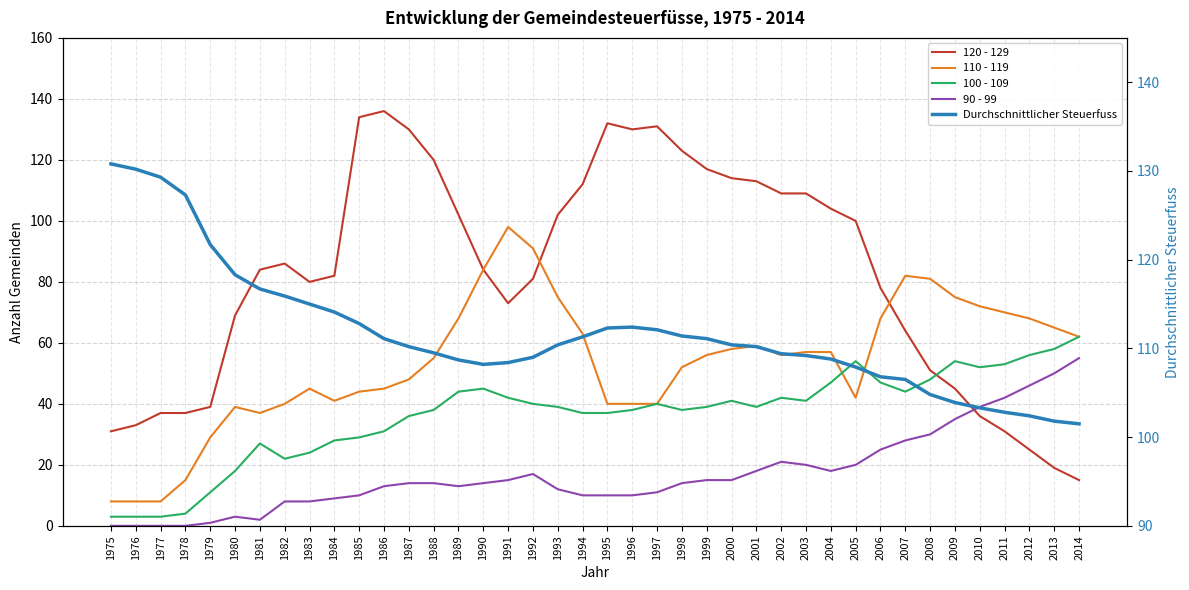

The Durchschnittlicher Steuerfuss series shows 130.8 at 1975. True or false?

True